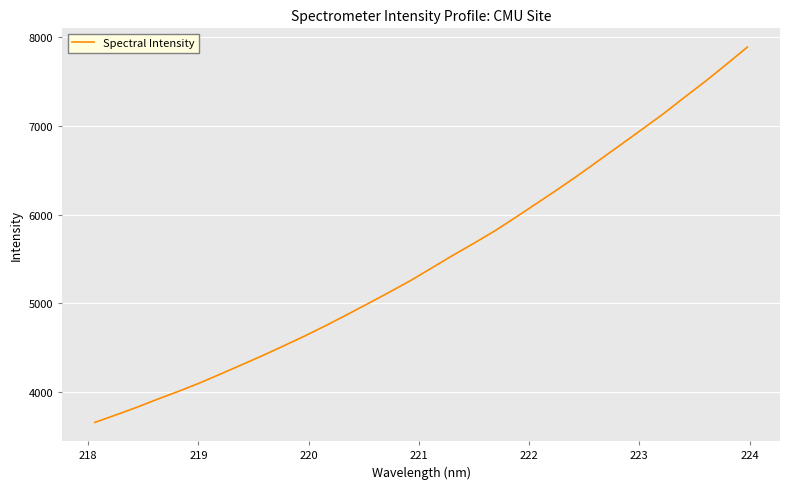

What is the difference between the maximum and minimum values?

4227.4